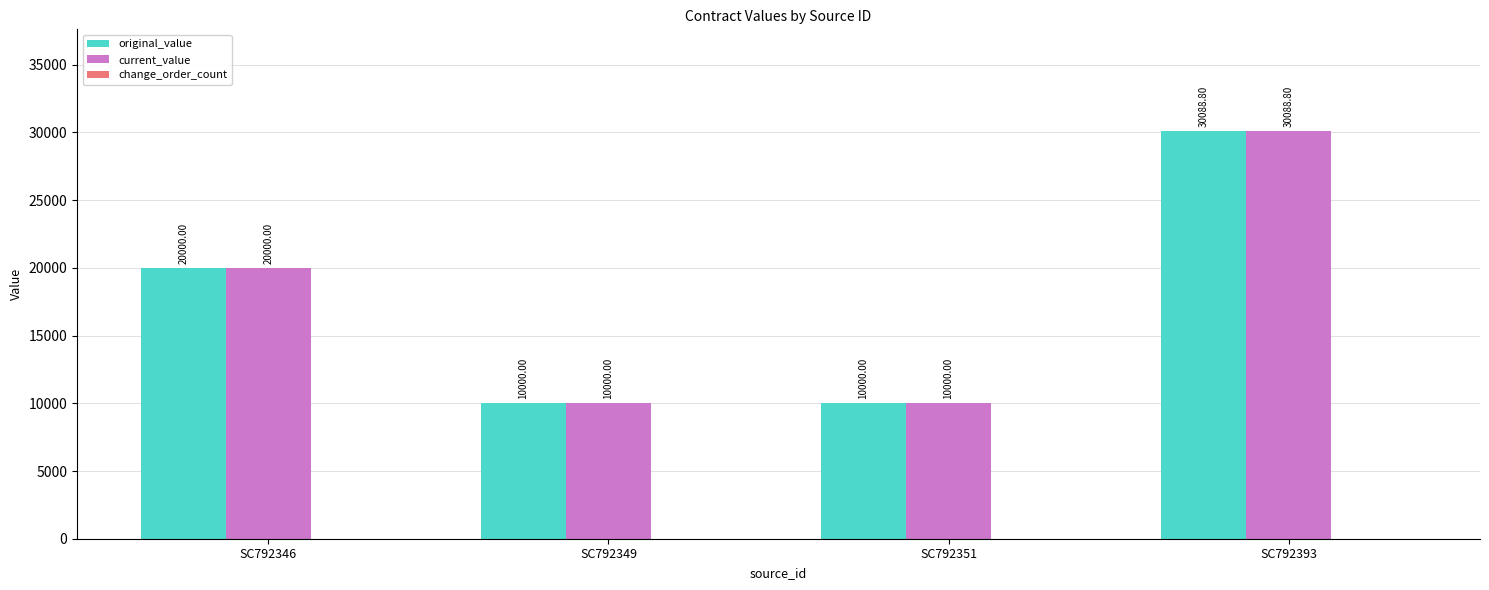

What is the maximum value shown in the chart?

30088.8